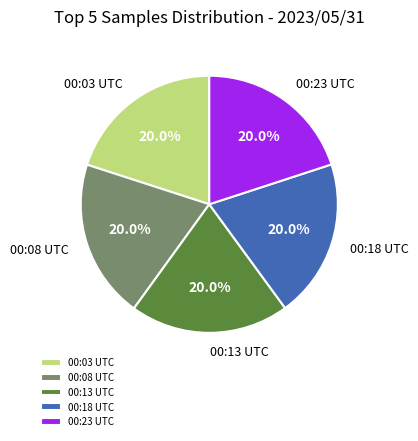

How many segments does this pie chart have?

5